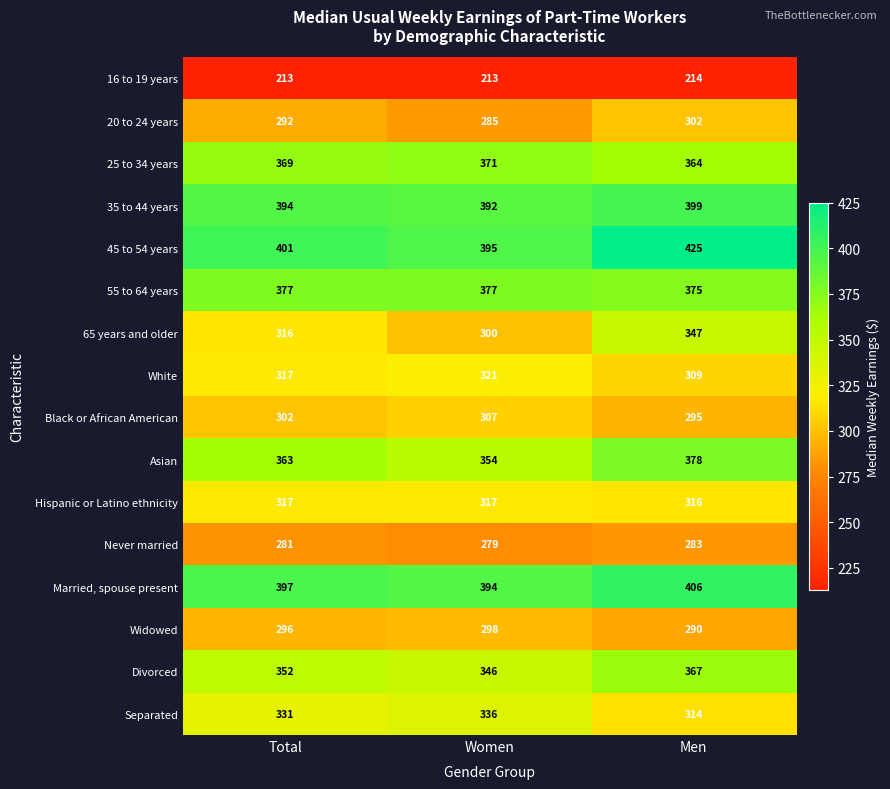

The Black or African American series shows 396 at Men. True or false?

False